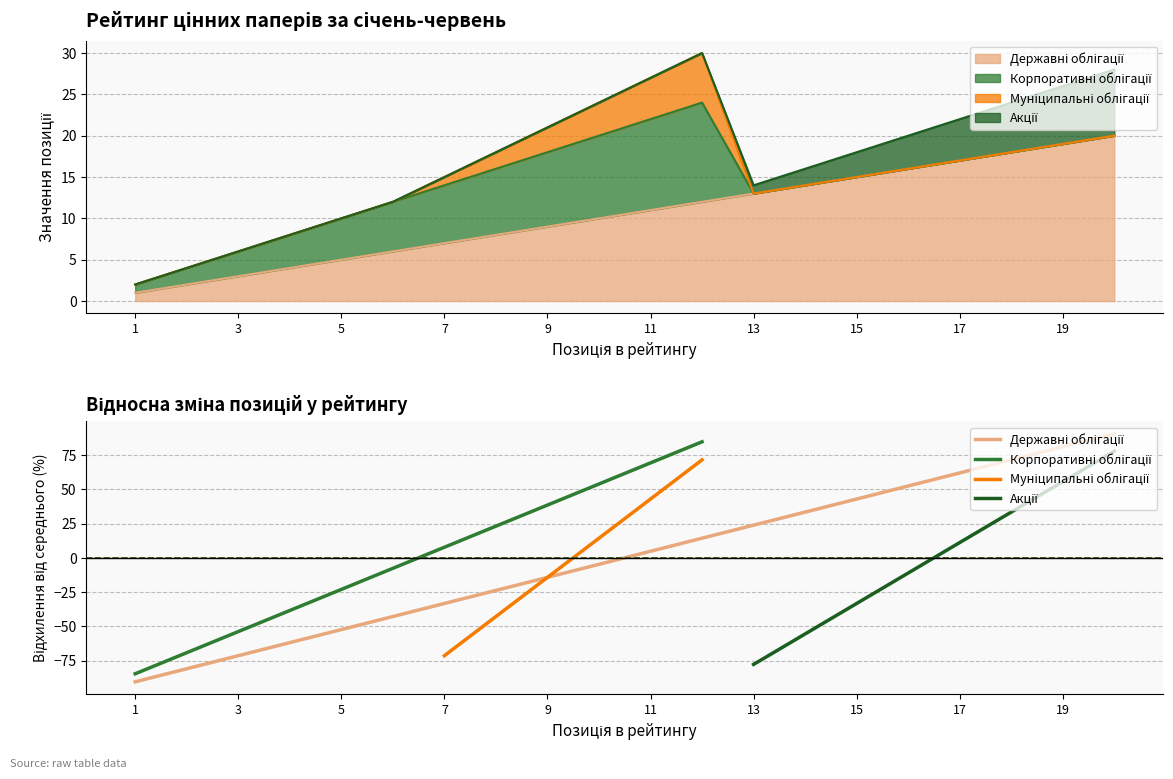

True or false: Муніципальні облігації and Корпоративні облігації intersect in this chart.

False